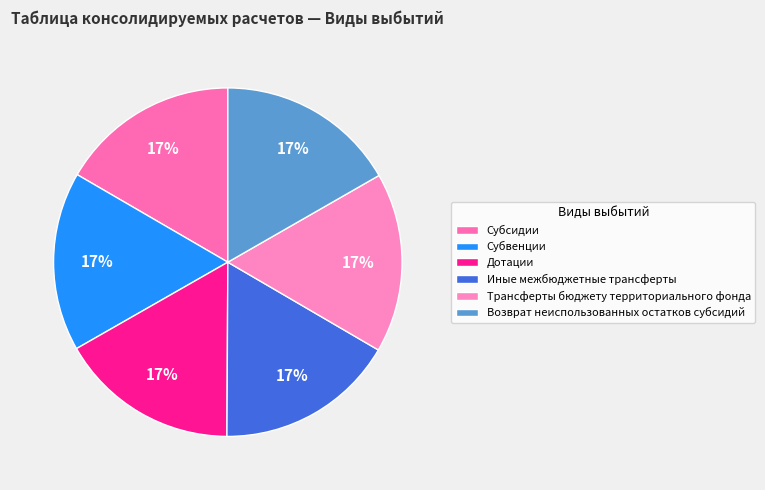

How many slices are in this pie chart?

6